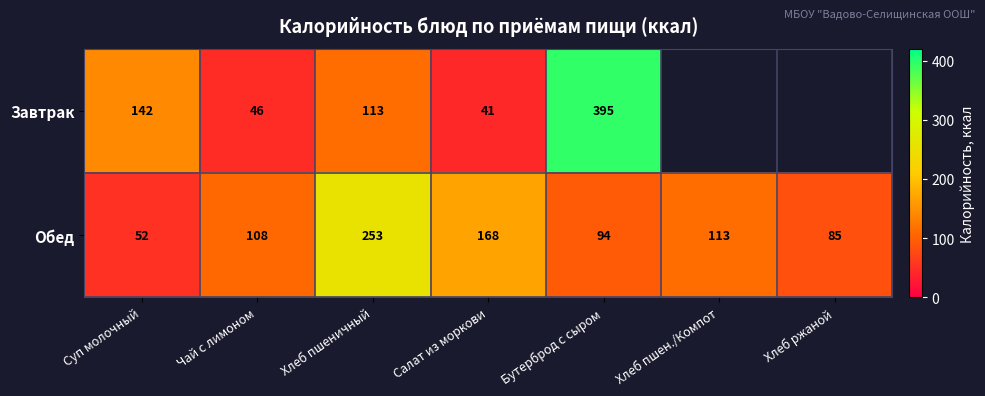

True or false: Завтрак has a value of 232.3 at Суп молочный.

False